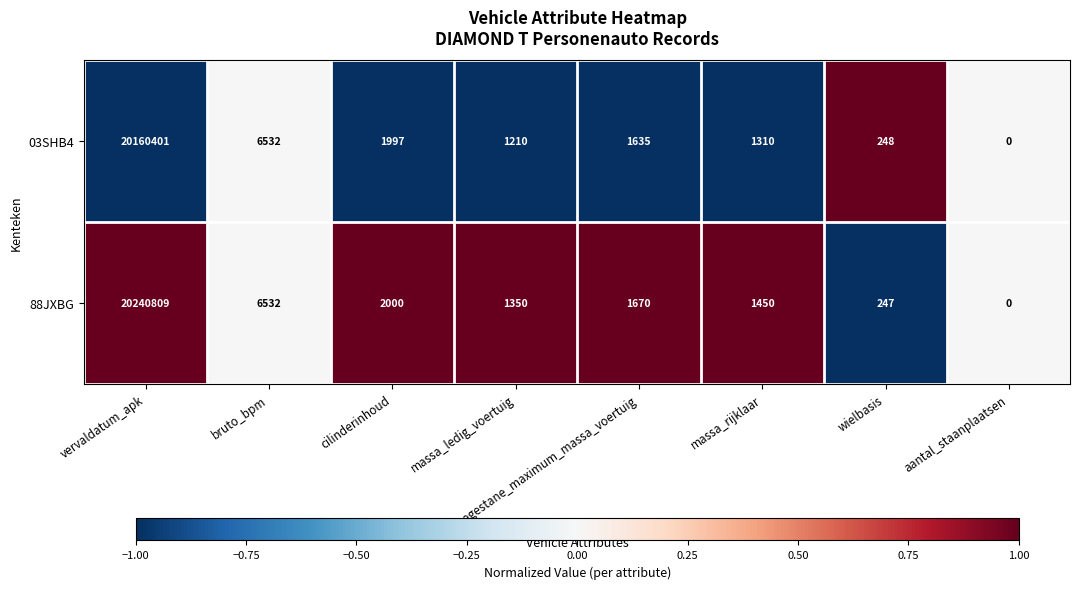

List the series in order of their peak value, lowest first.

03SHB4, 88JXBG